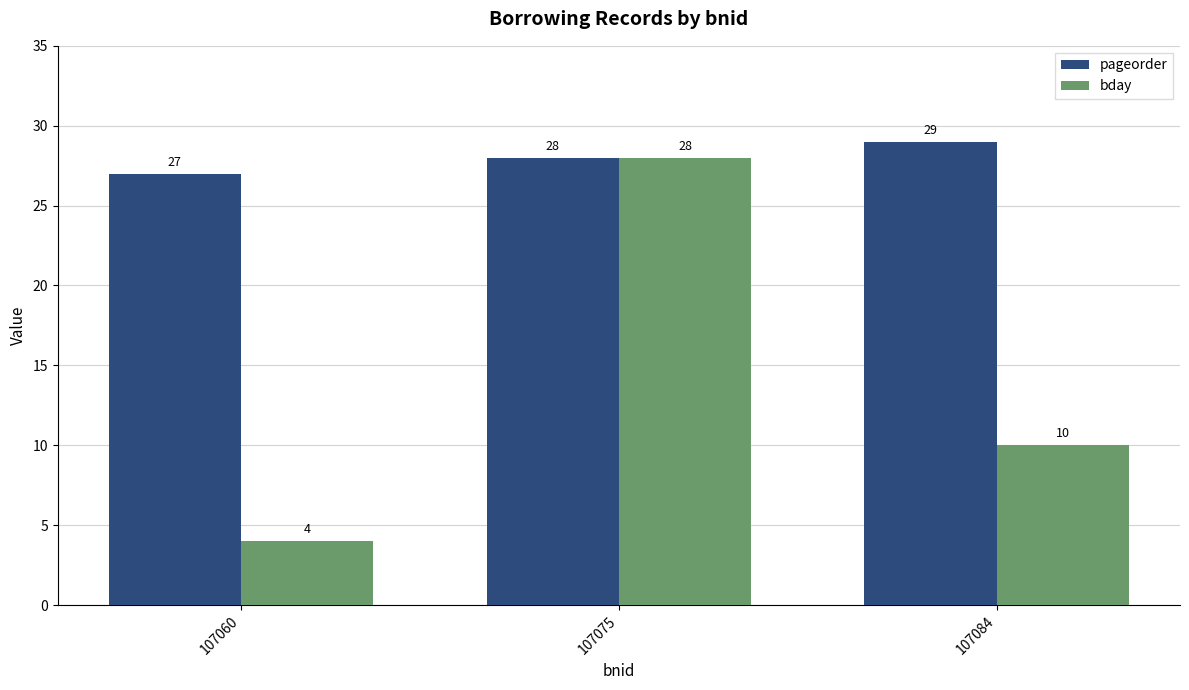

What is the value of the pageorder bar at the 1st from the left?

27